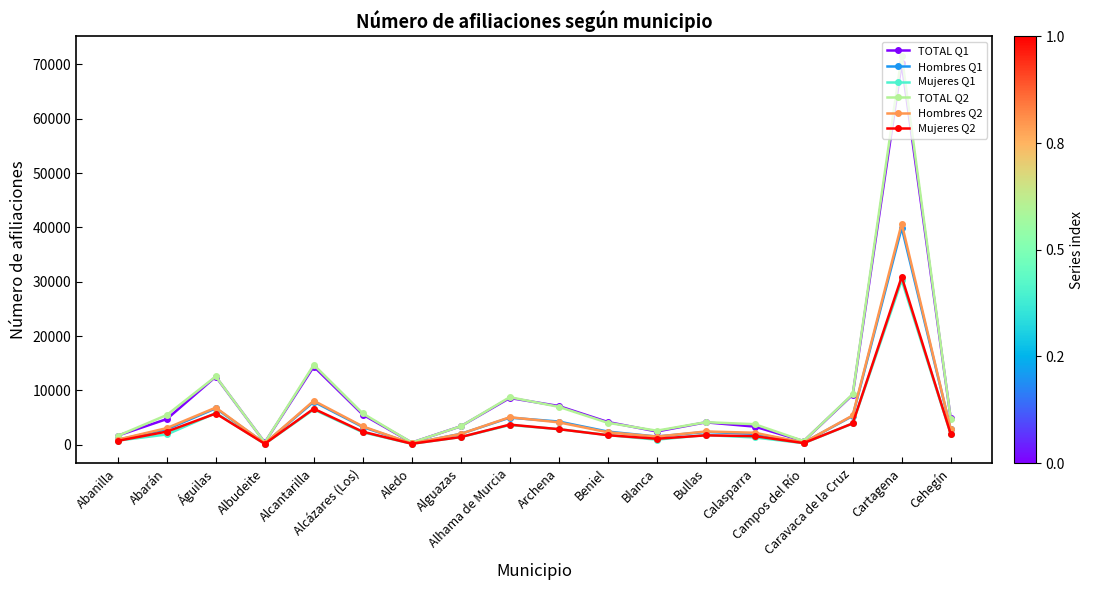

Which series has the widest spread of values?

TOTAL Q2